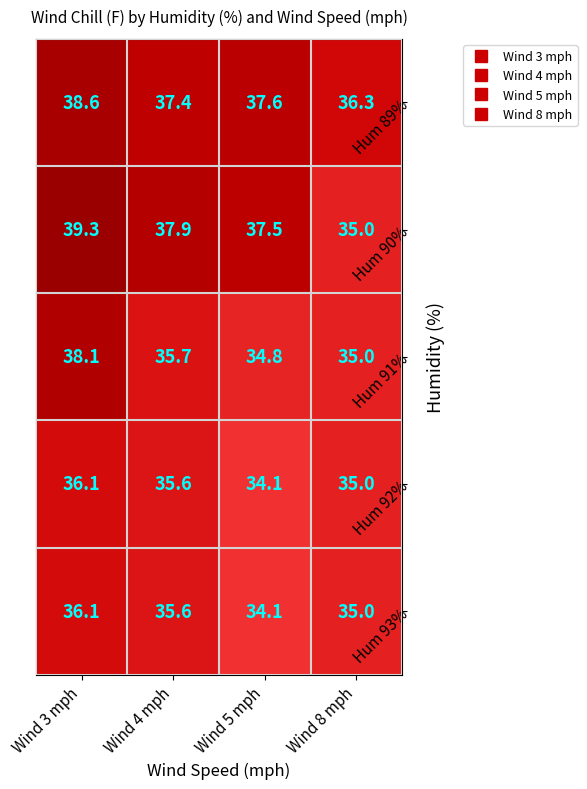

How many data points does each series have?

4